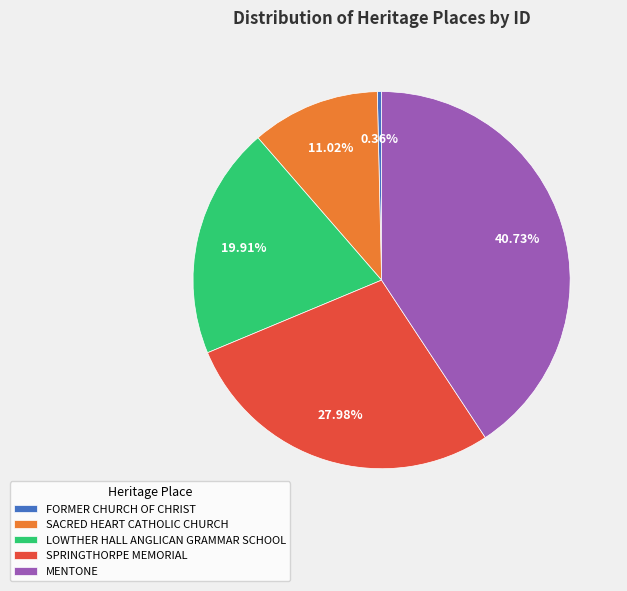

Between SACRED HEART CATHOLIC CHURCH and MENTONE, which is larger?

MENTONE